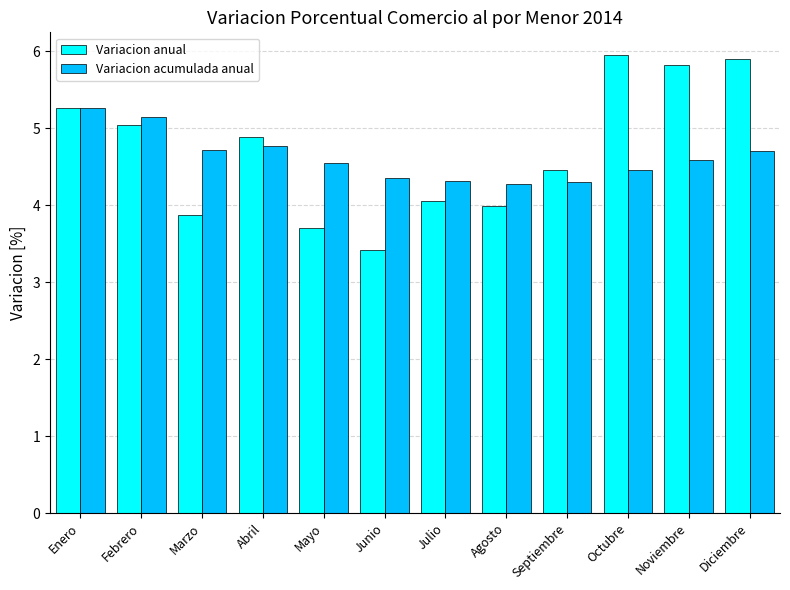

True or false: Variacion anual has a value of 5.8 at Noviembre.

True